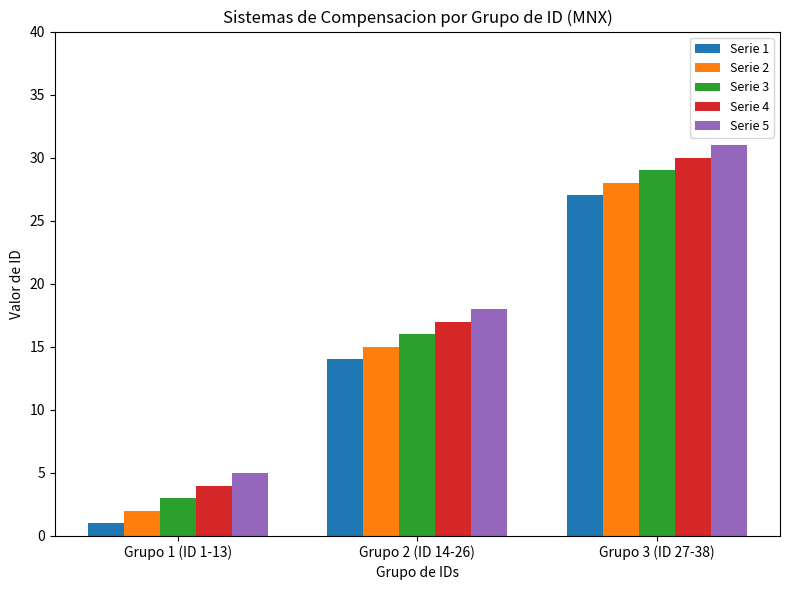

Is it true that Serie 1 equals 27 at Grupo 3 (ID 27-38)?

True